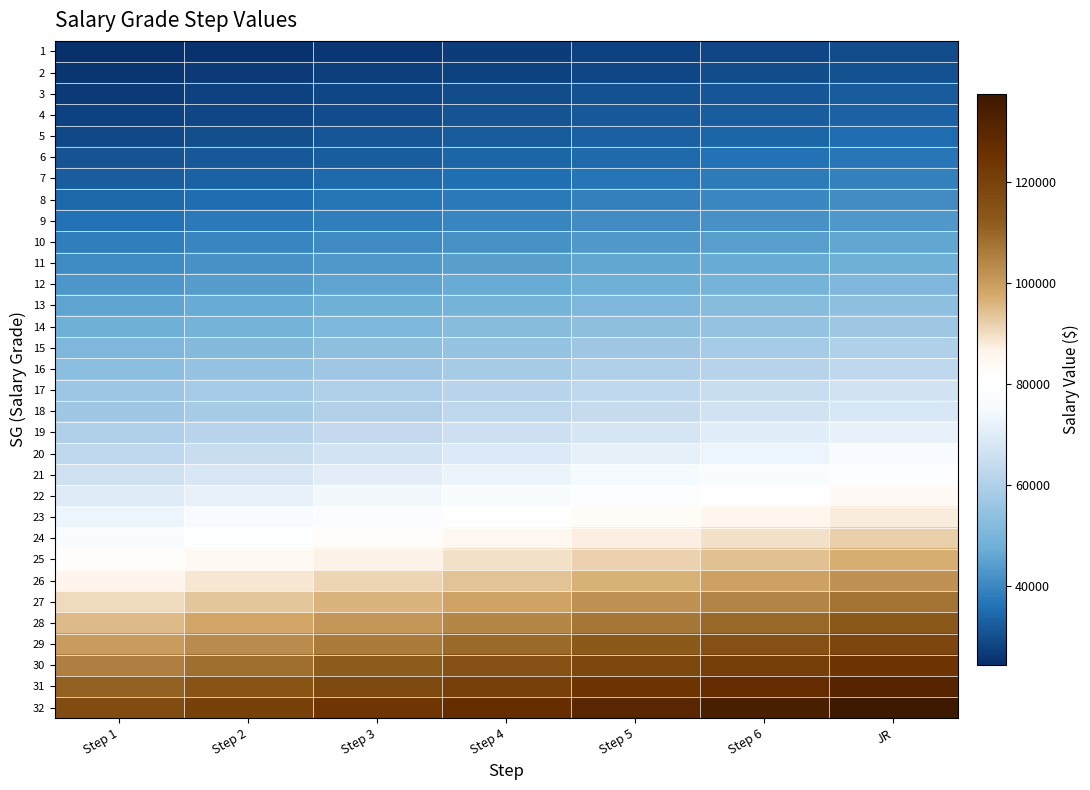

At which category is the sum across all series the highest?

JR